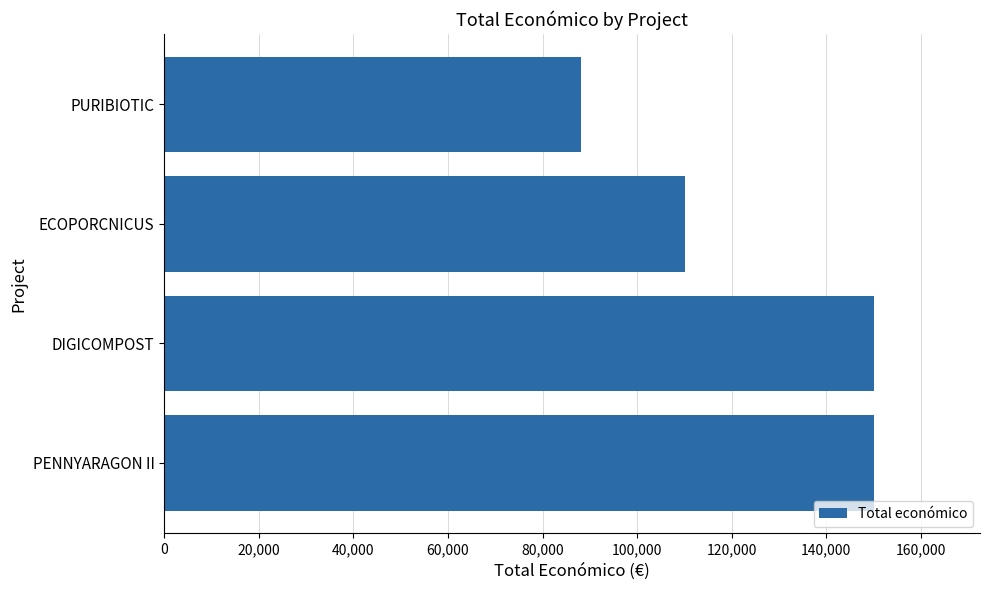

Where is the data nearest to the value 119080?

ECOPORCNICUS